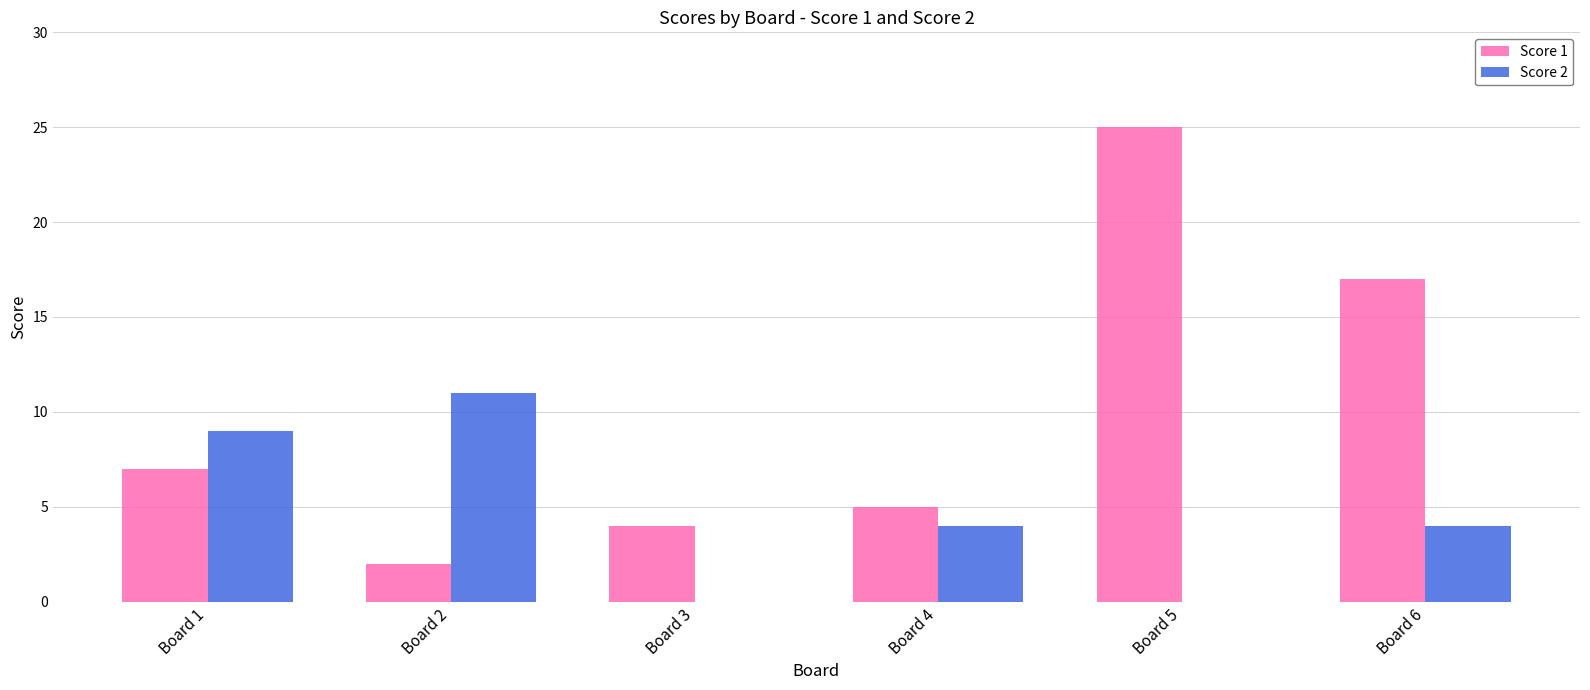

What is the greatest value displayed?

25